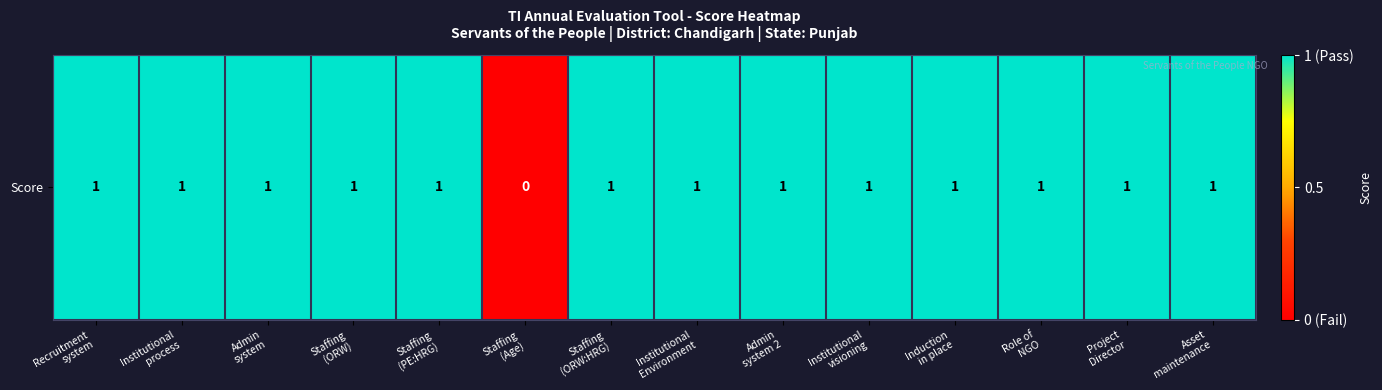

Approximately how many times larger is the value at Role of
NGO compared to Induction
in place?

1.0